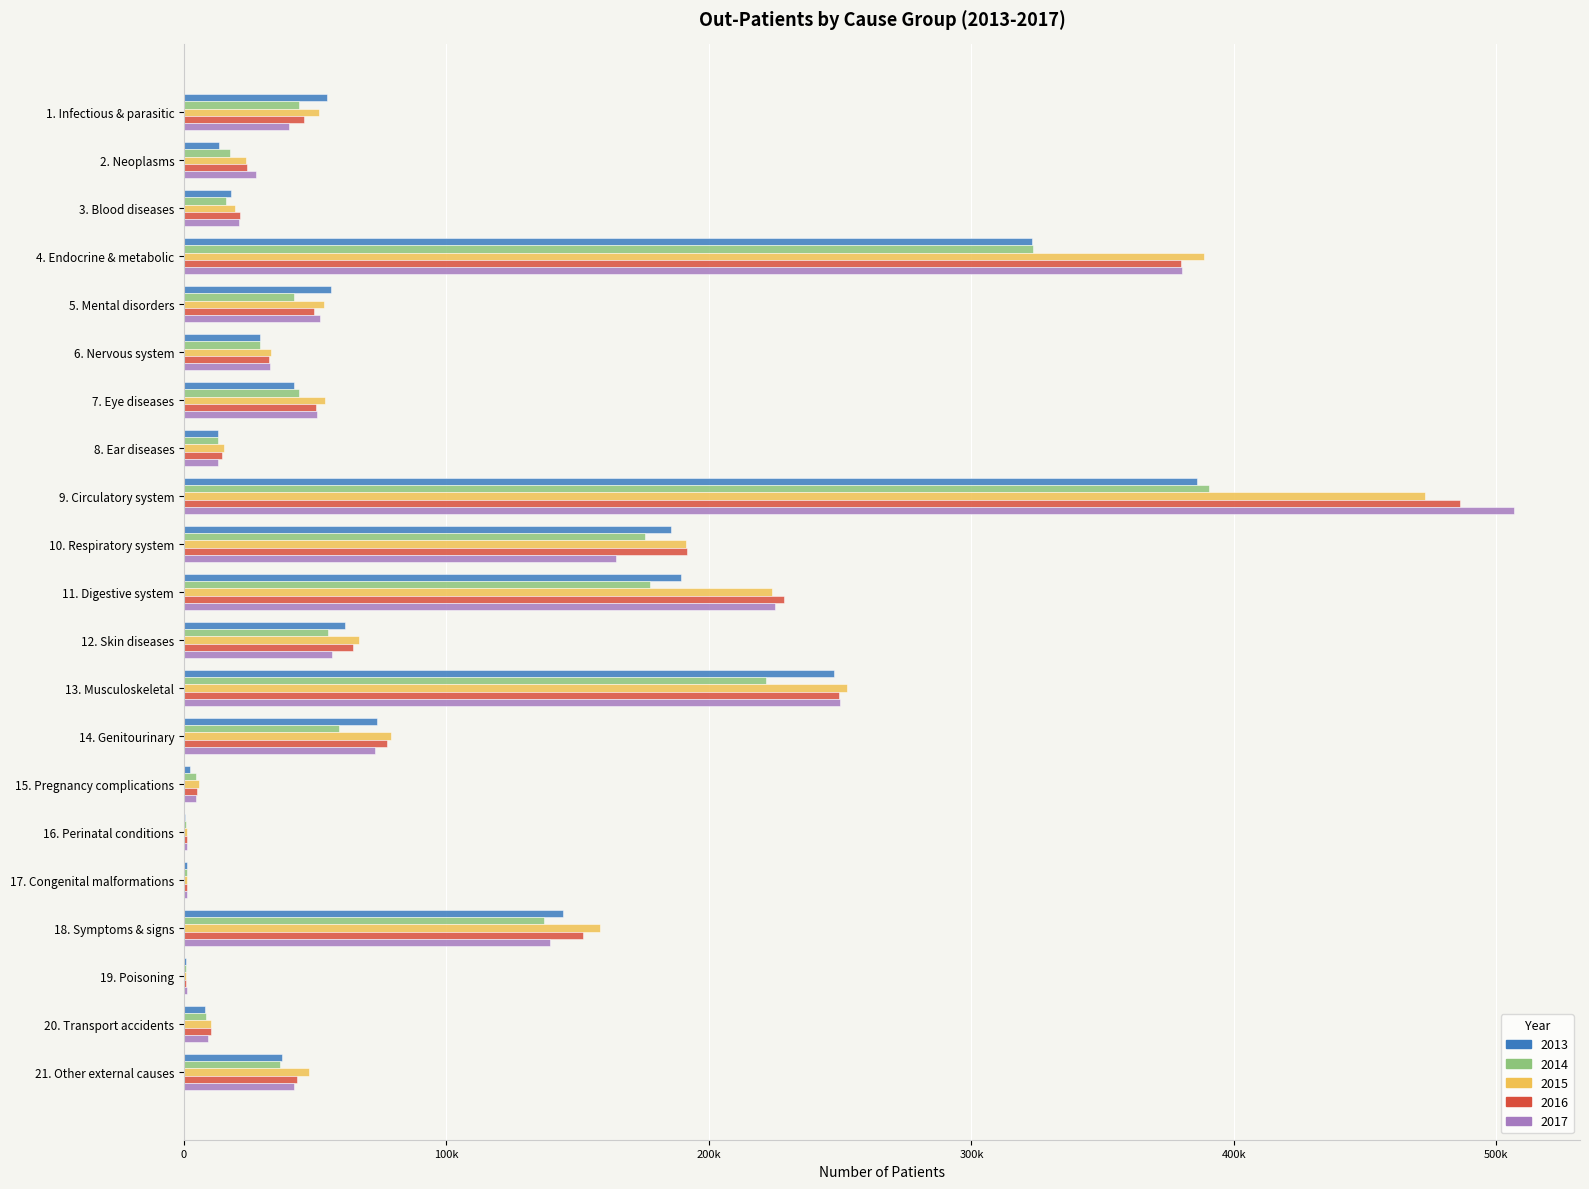

True or false: 2016 has a value of 33808 at 3. Blood diseases.

False